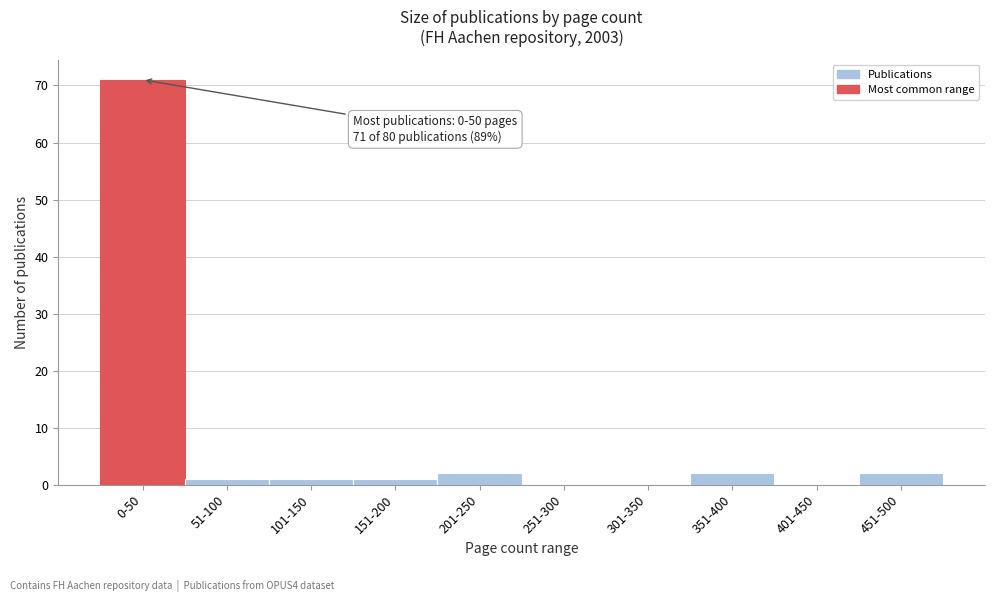

Reading left to right, extract all data points from this chart.

0-50=71	51-100=1	101-150=1	151-200=1	201-250=2	251-300=0	301-350=0	351-400=2	401-450=0	451-500=2